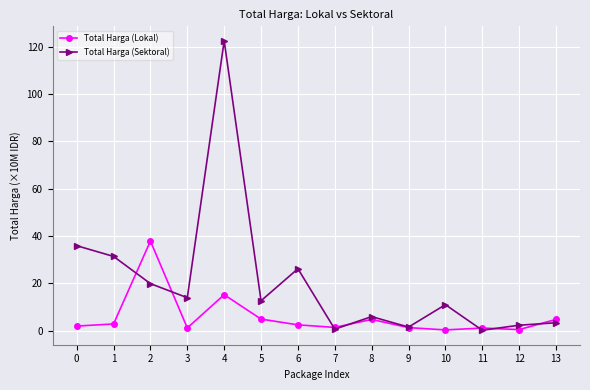

What is the spread (max minus min) of values at 11?

0.9